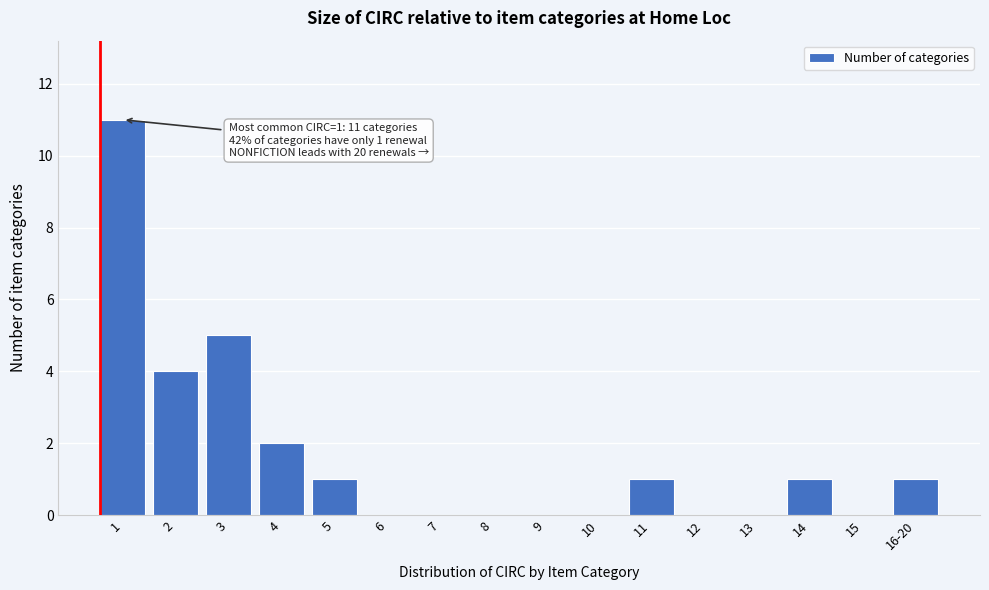

Reading left to right, transcribe all the data shown in this chart.

1=11	2=4	3=5	4=2	5=1	6=0	7=0	8=0	9=0	10=0	11=1	12=0	13=0	14=1	15=0	16-20=1